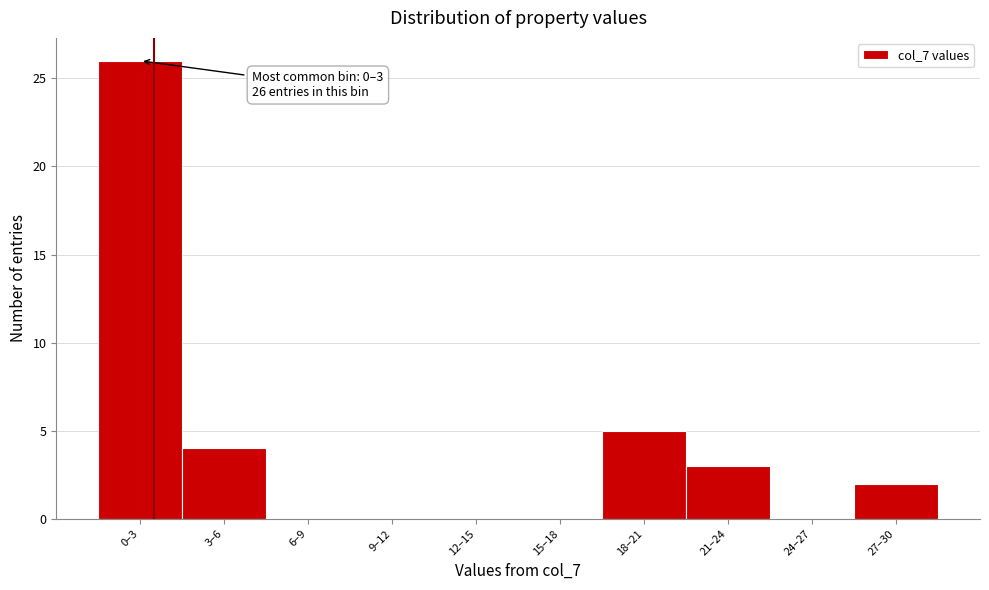

Reading right to left, transcribe all the data shown in this chart.

27–30=2	24–27=0	21–24=3	18–21=5	15–18=0	12–15=0	9–12=0	6–9=0	3–6=4	0–3=26